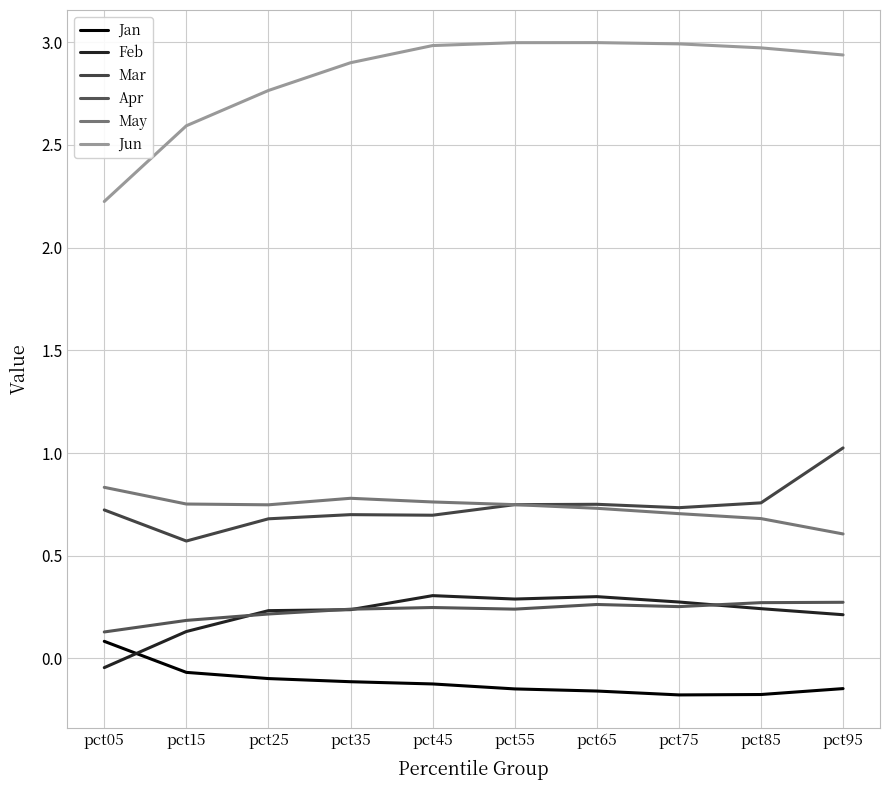

How many series are shown in this chart?

6